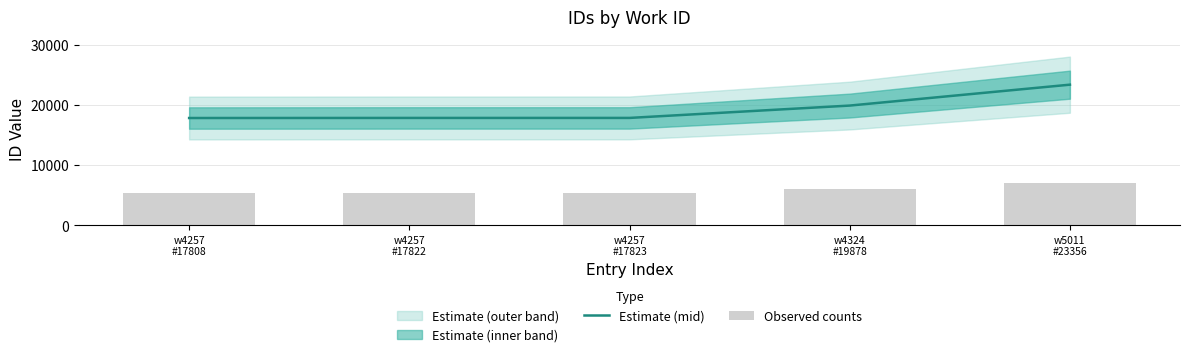

Is it true that Estimate (mid) equals 19878.0 at w4324
#19878?

True